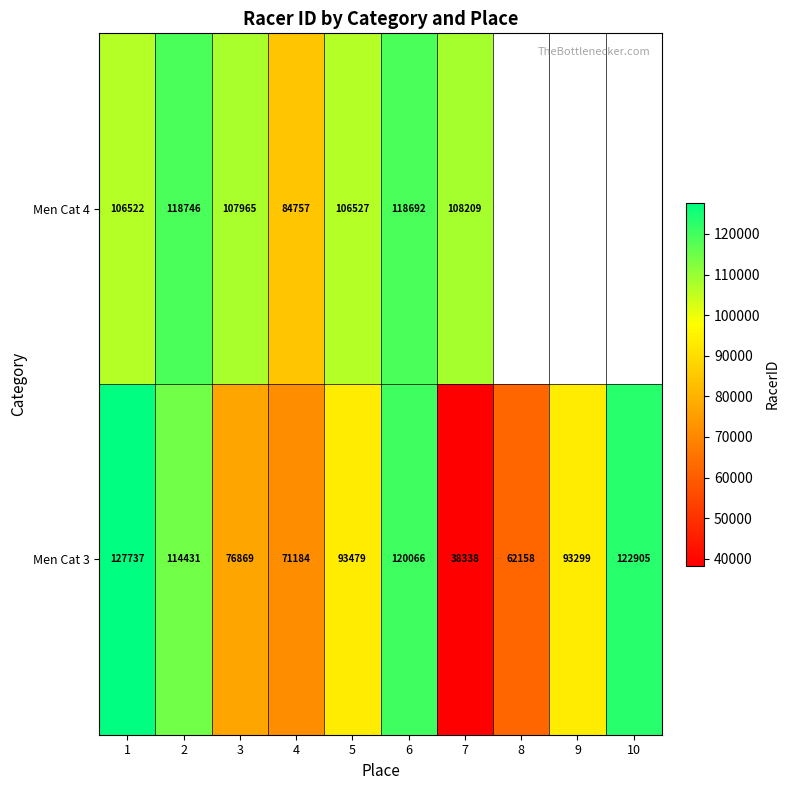

What is the sum of all Men Cat 3 values?

920466